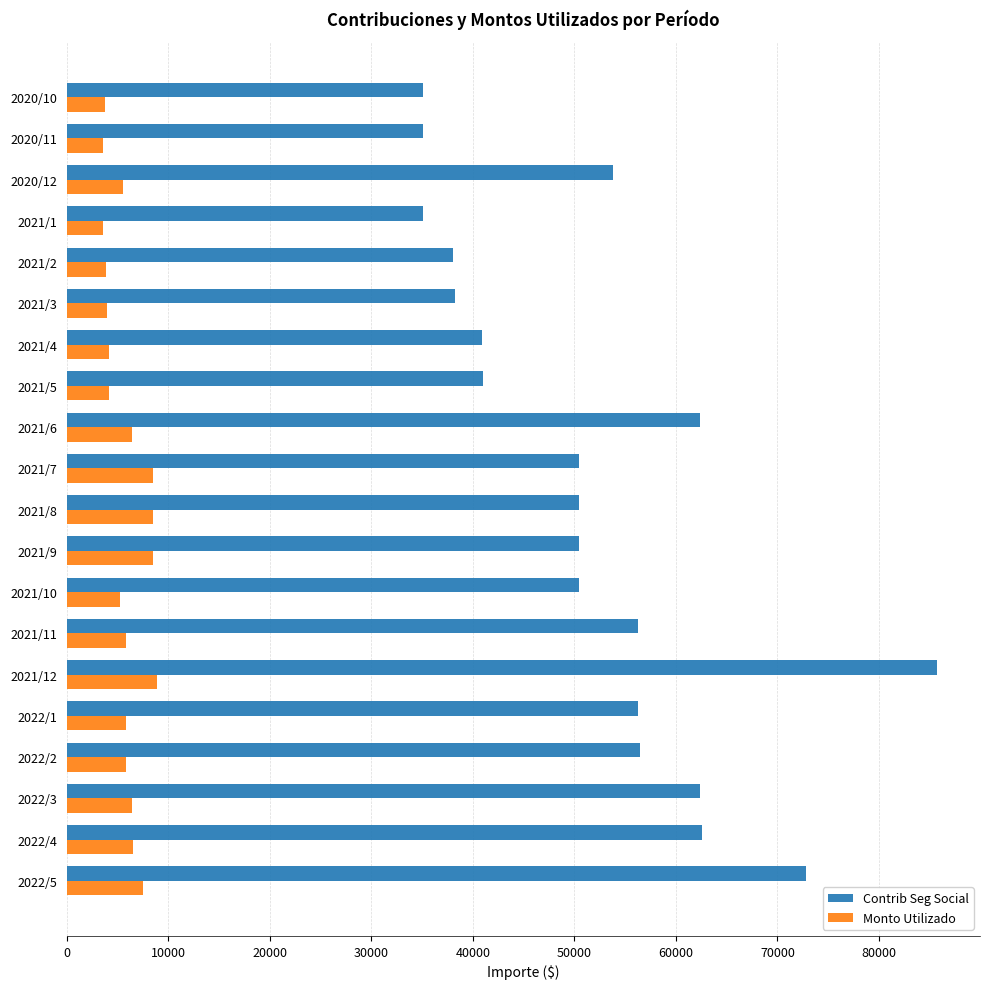

What is the difference between the maximum and minimum values in the Monto Utilizado series?

5292.7